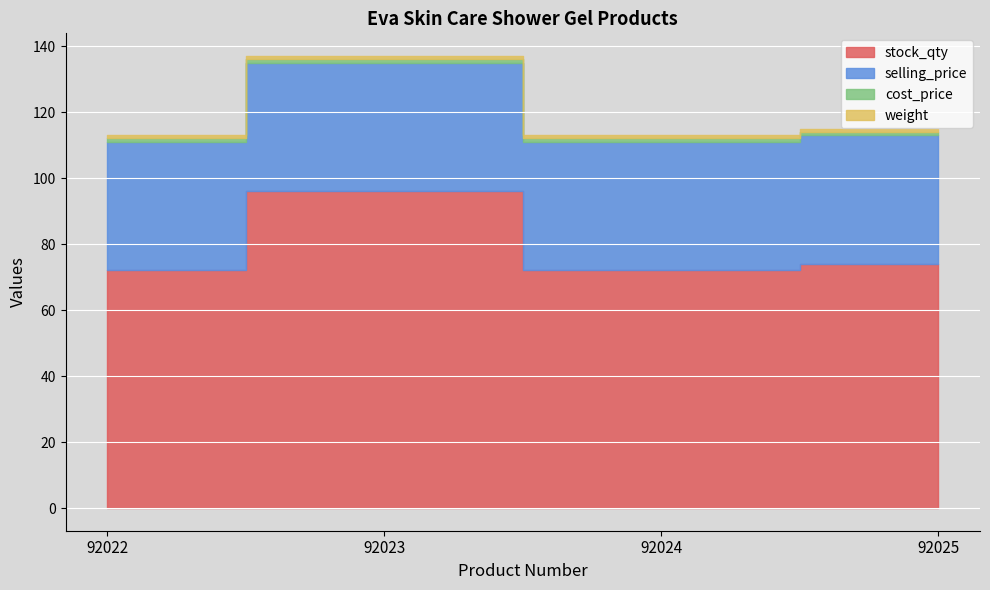

What are all the series names shown in the legend?

stock_qty, selling_price, cost_price, weight